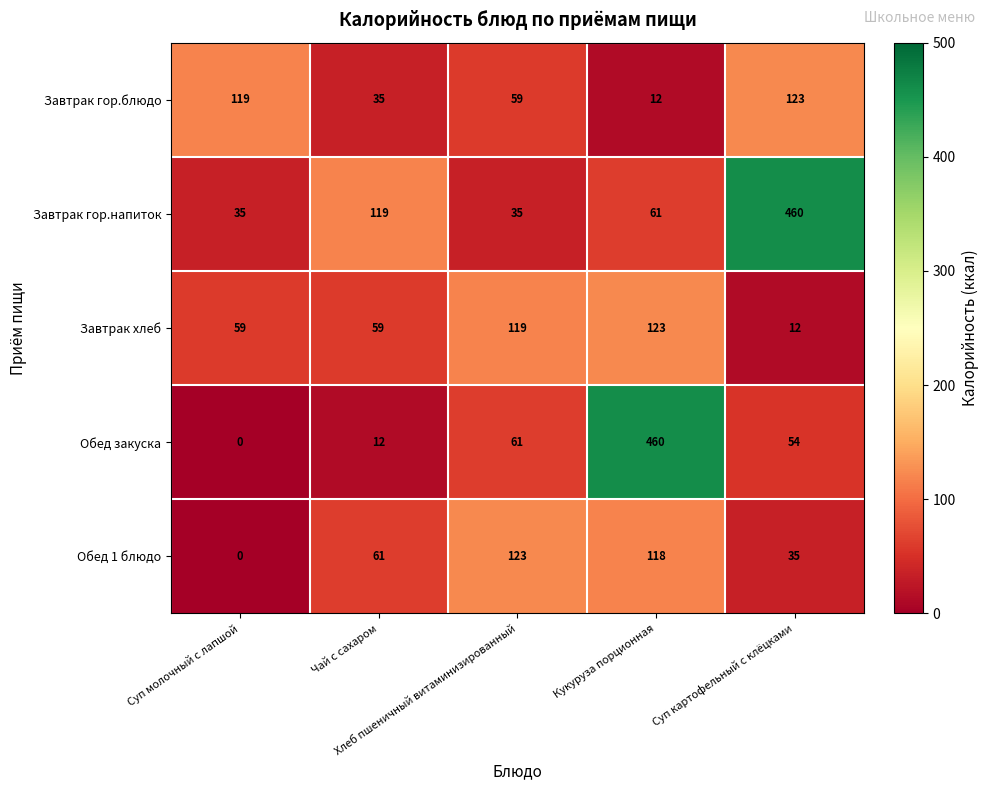

What is the average value of the Обед закуска series?

117